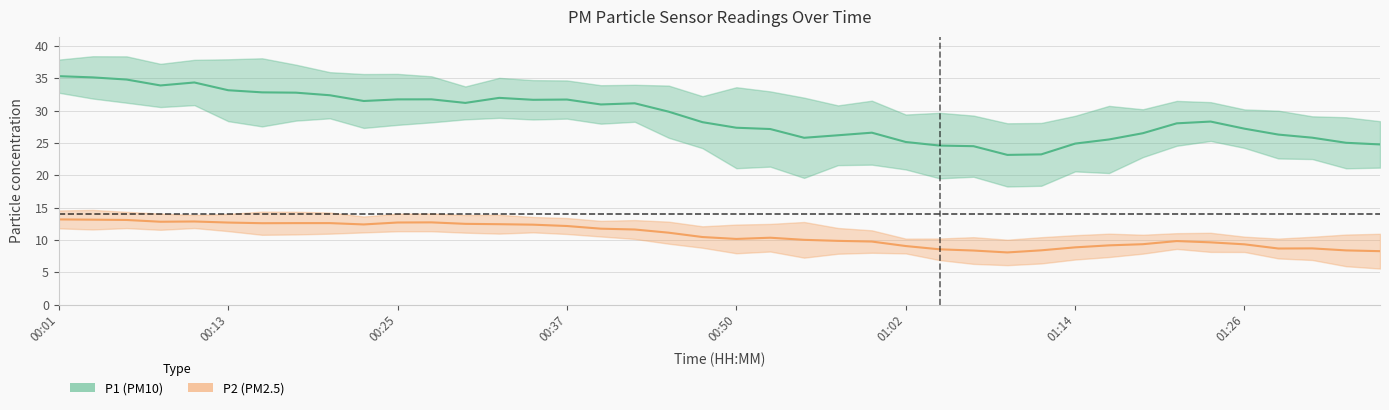

Where does the P1 series first go above 29?

00:01